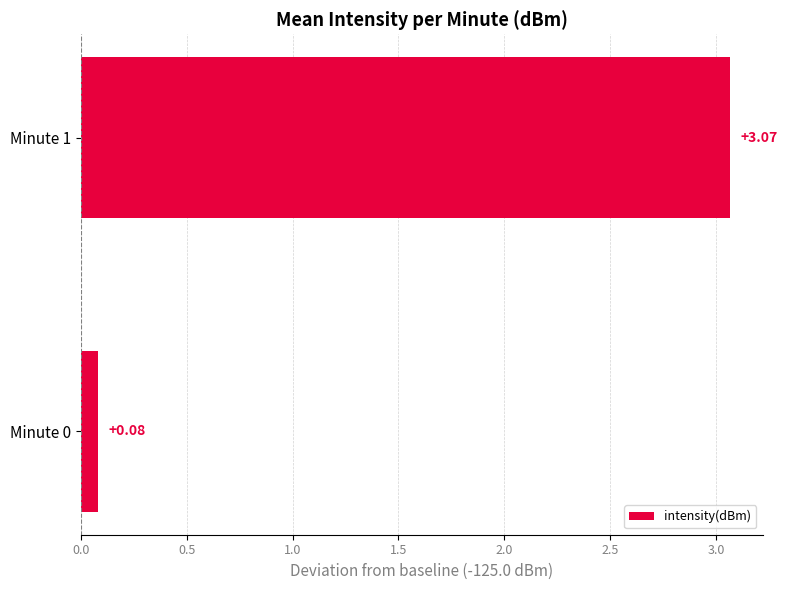

List the labels in order of value, largest first.

Minute 1, Minute 0